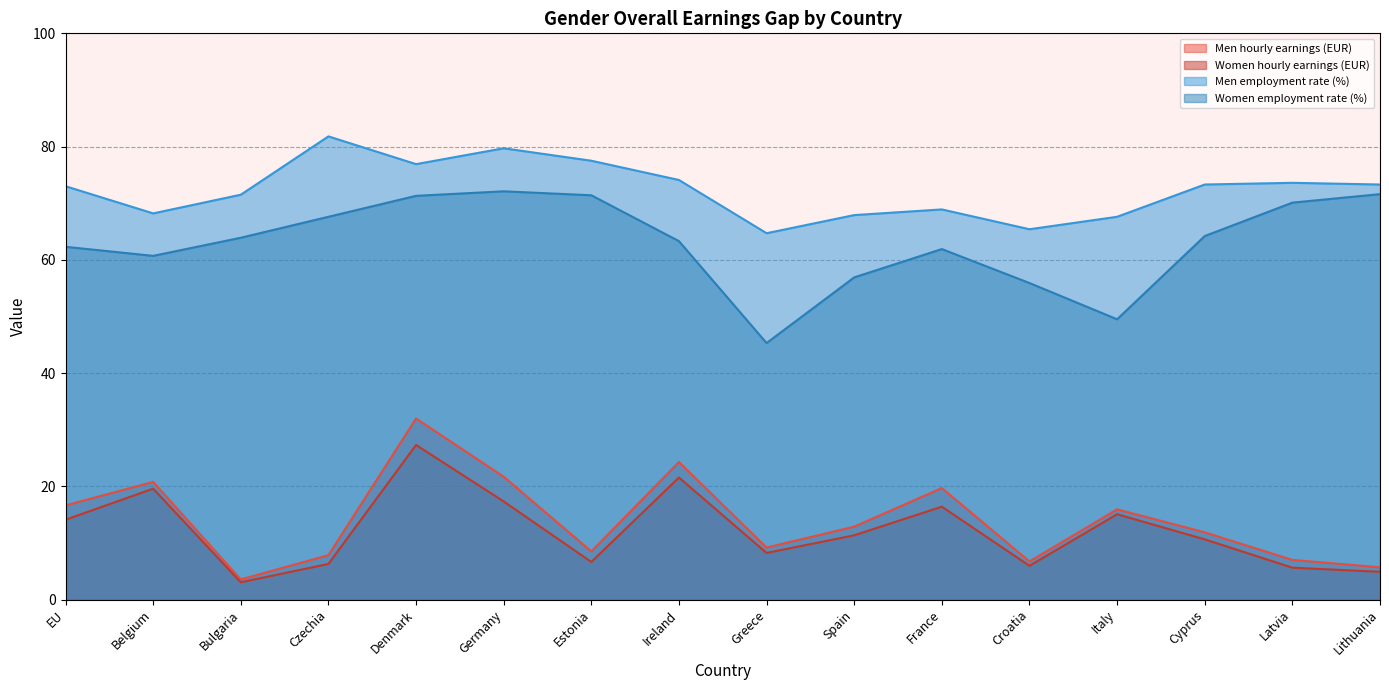

At which category does Women employment rate (%) reach its first local peak?

Germany